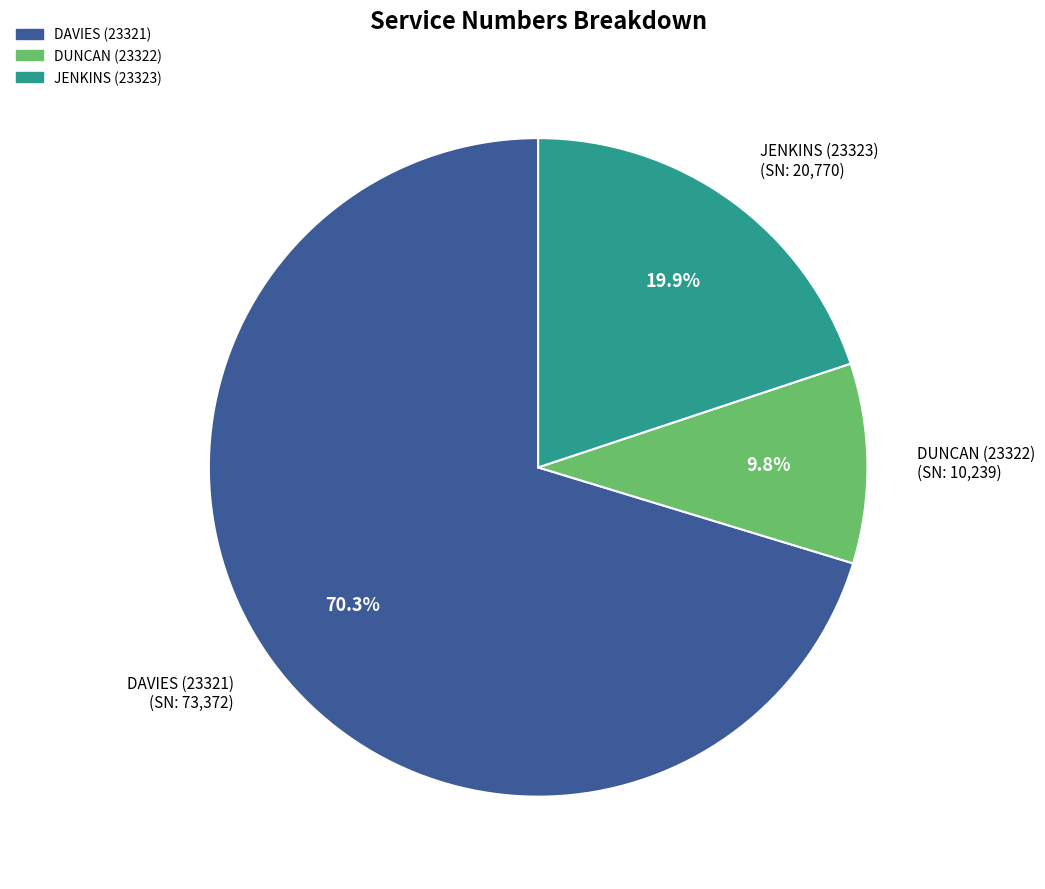

What is the smallest slice in the pie chart?

DUNCAN (23322)